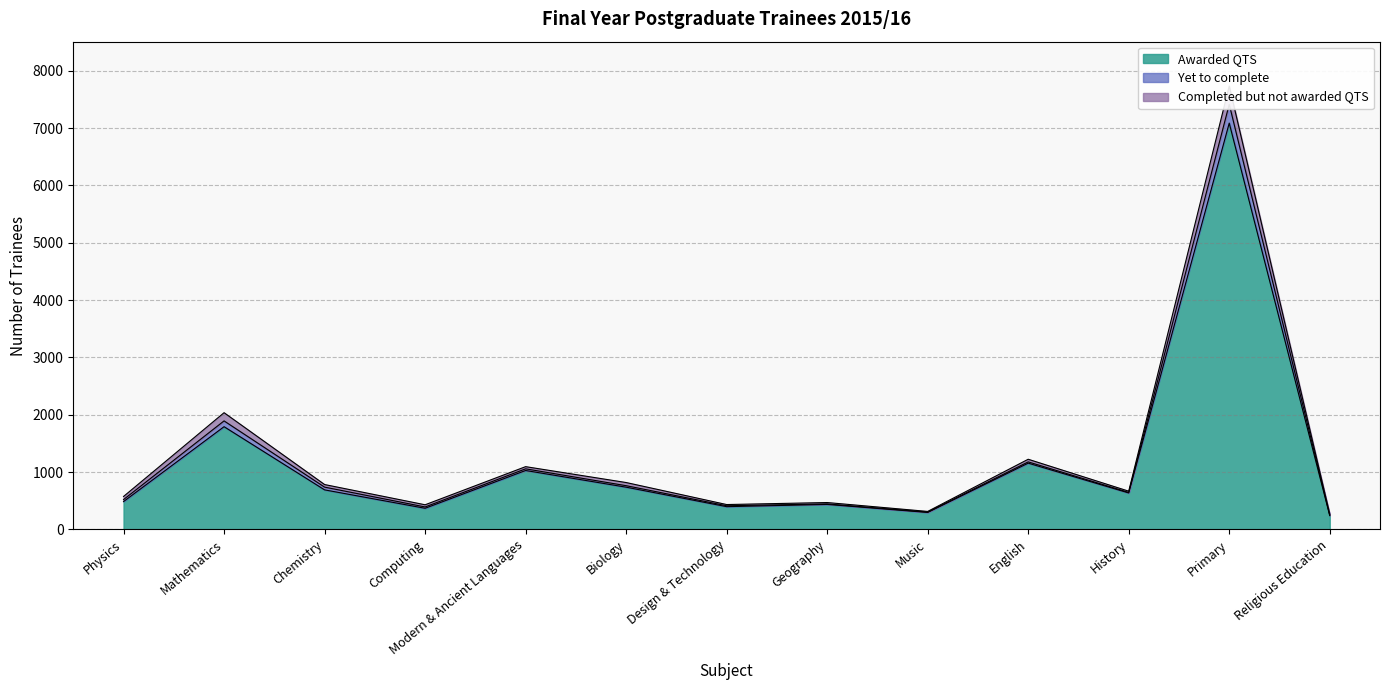

True or false: Awarded QTS has a value of 485 at Physics.

True